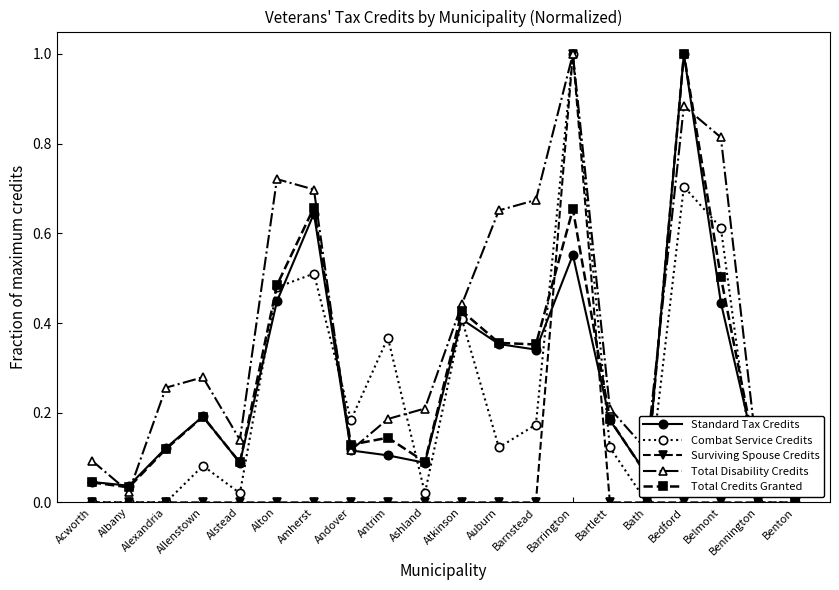

What is the label of the 3rd point from the left?

Alexandria